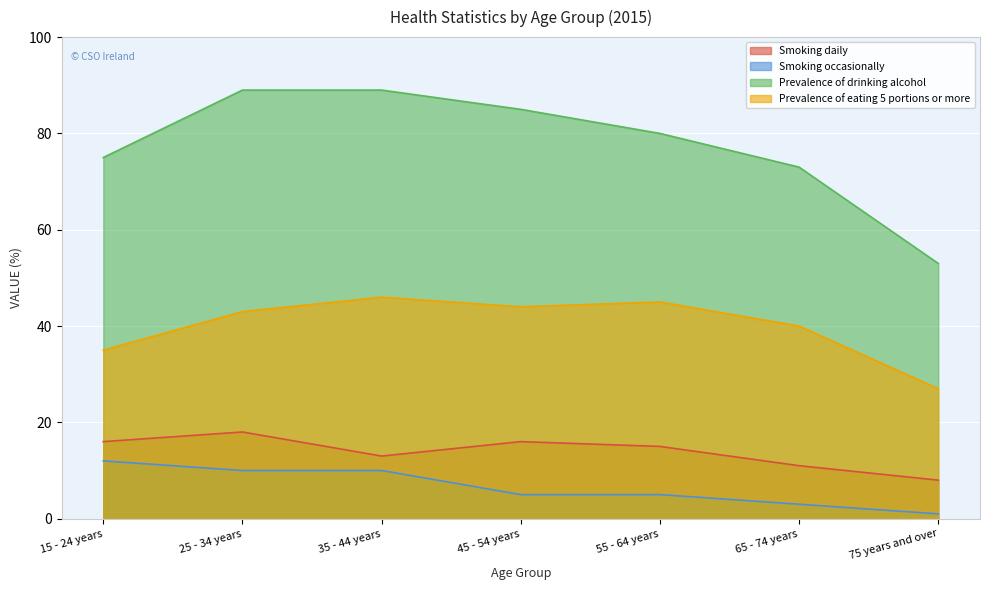

Which category has the lowest value in the Smoking occasionally series?

75 years and over